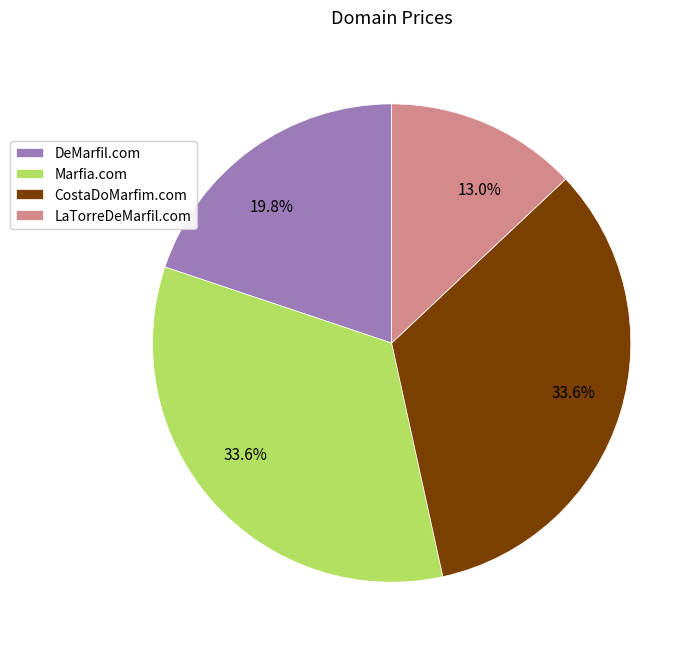

How many segments does this pie chart have?

4